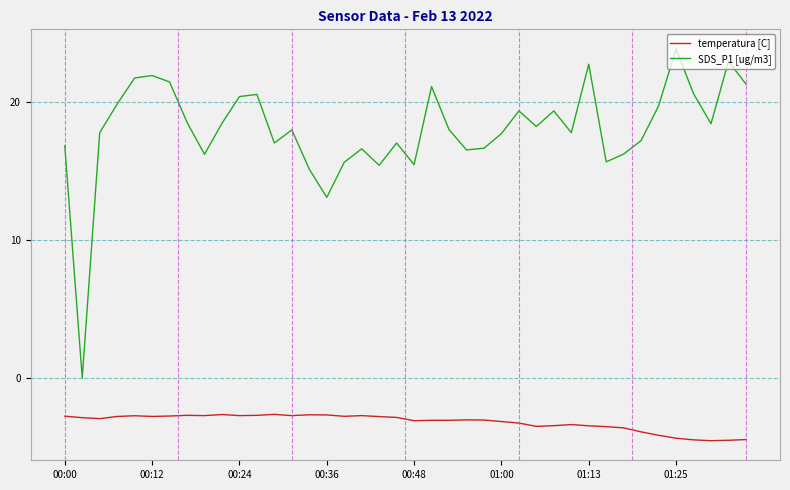

True or false: temperatura [C] and SDS_P1 [ug/m3] intersect in this chart.

False